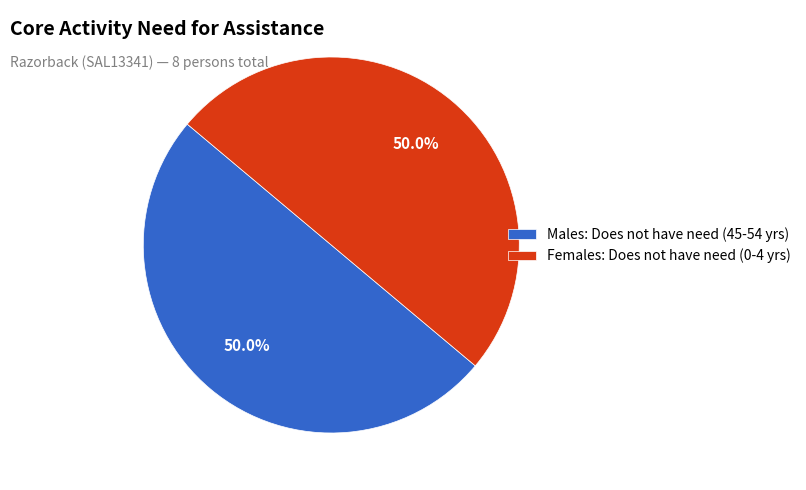

Approximately how many times larger is the value at Females: Does not have need (0-4 yrs) compared to Males: Does not have need (45-54 yrs)?

1.0